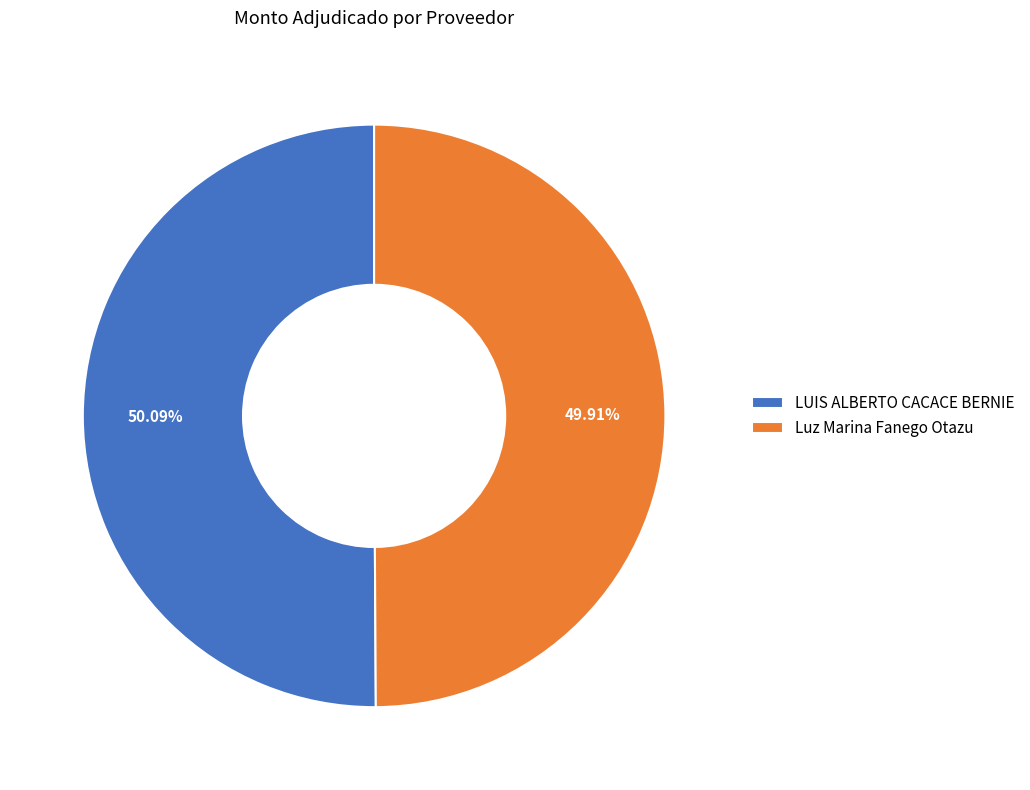

To the nearest percent, what is the average slice percentage?

50%